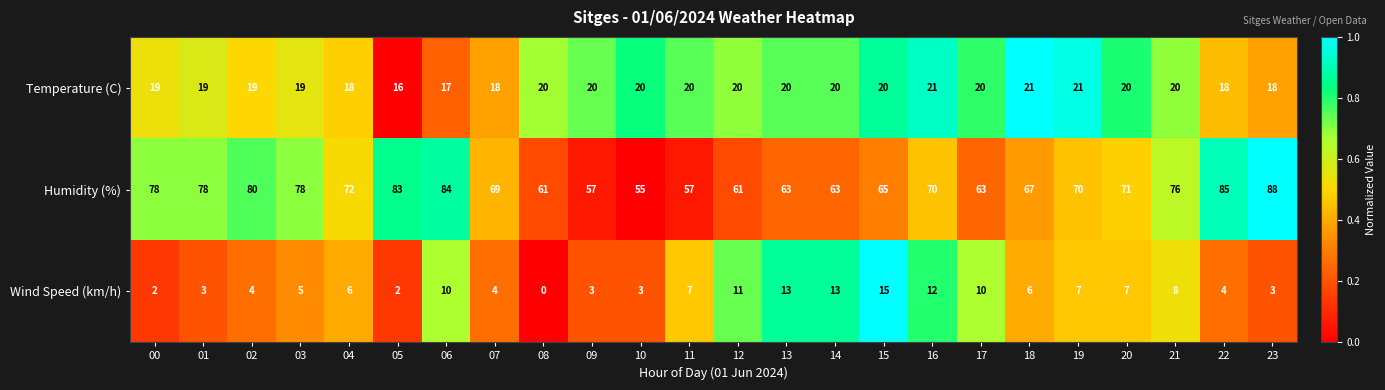

Rank the series by their maximum value, from lowest to highest.

Wind Speed (km/h), Temperature (C), Humidity (%)